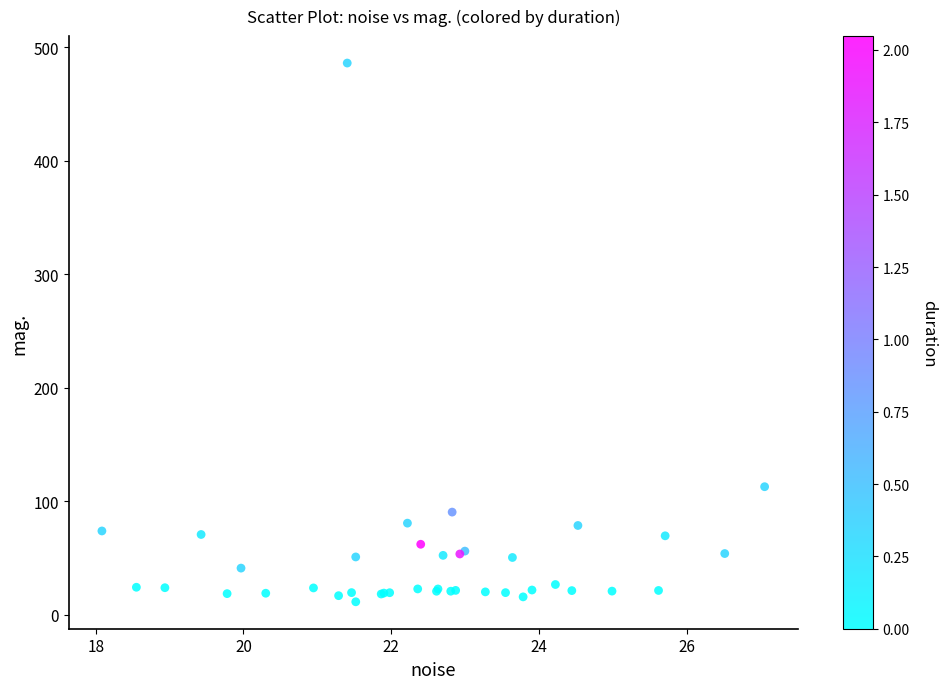

What Y value in the scatter plot is closest to 248?

112.8